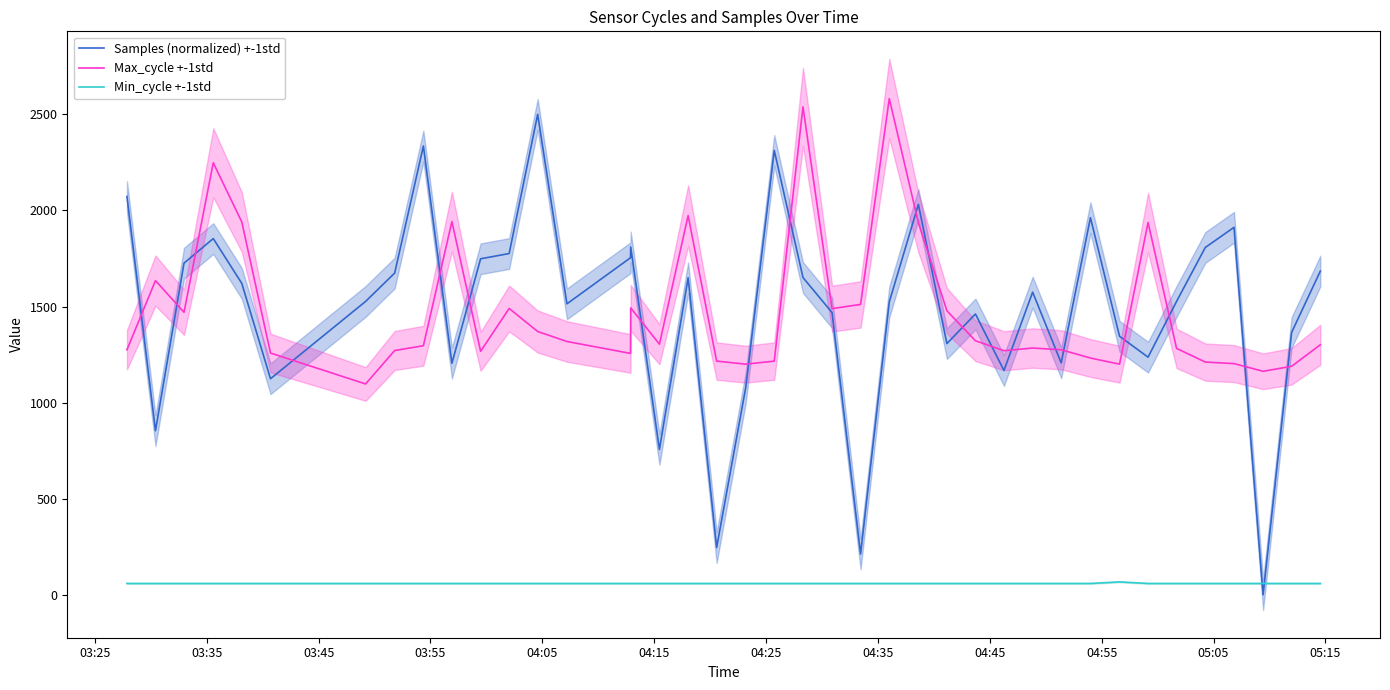

True or false: Max_cycle +-1std and Min_cycle +-1std intersect in this chart.

False